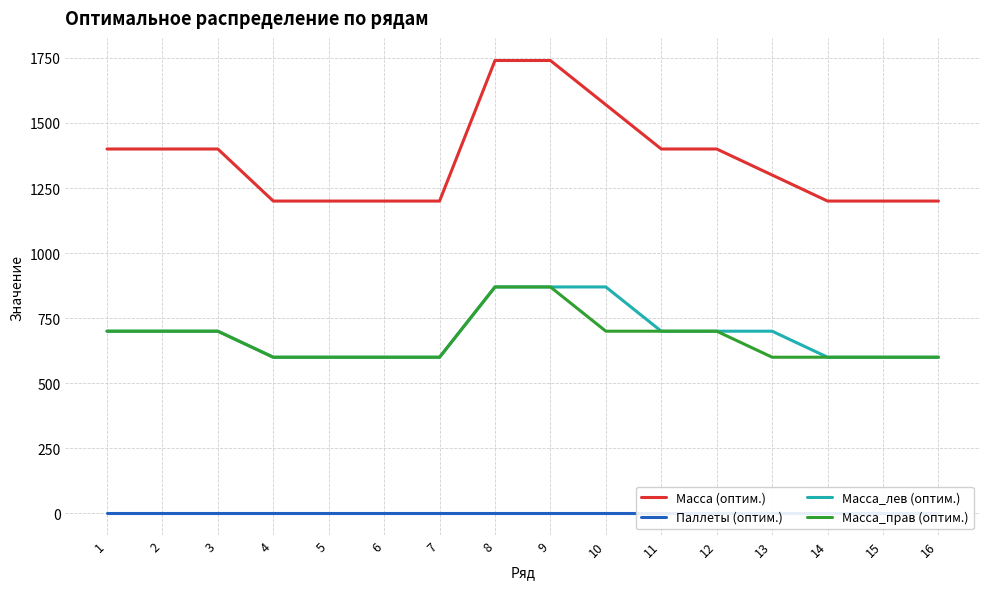

What is the sum of the Масса_лев (оптим.) values at 2 and 1?

1400